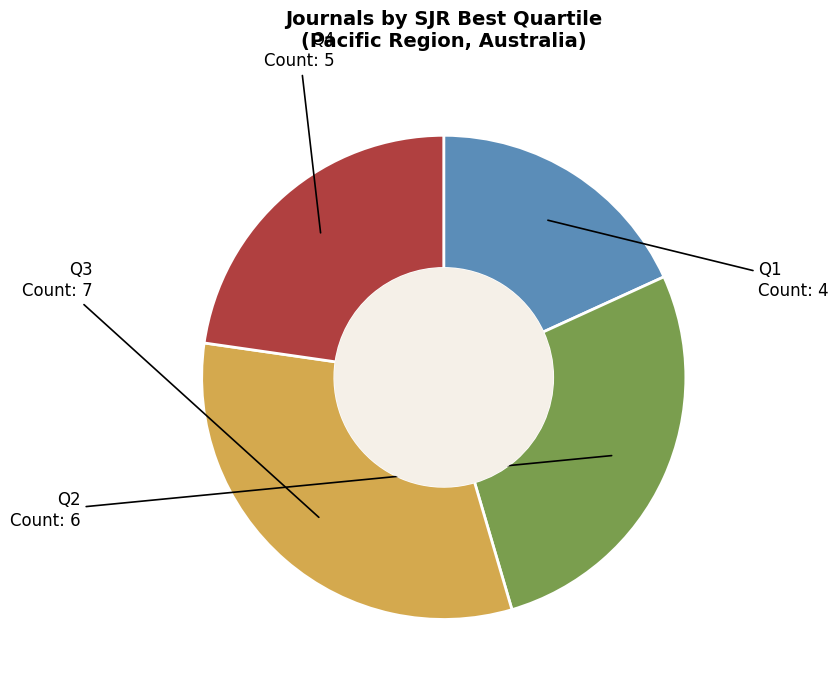

Does any single category account for the majority?

No